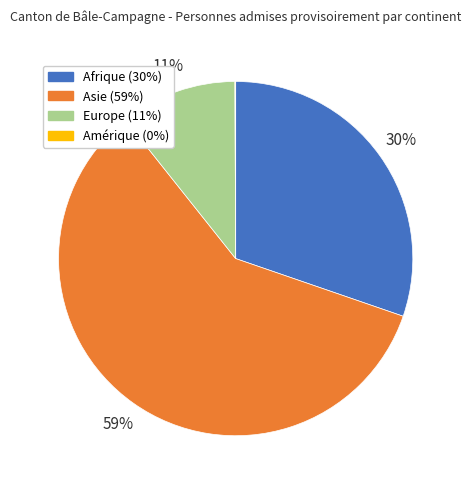

Do Afrique and Asie together represent more than half of the pie?

Yes